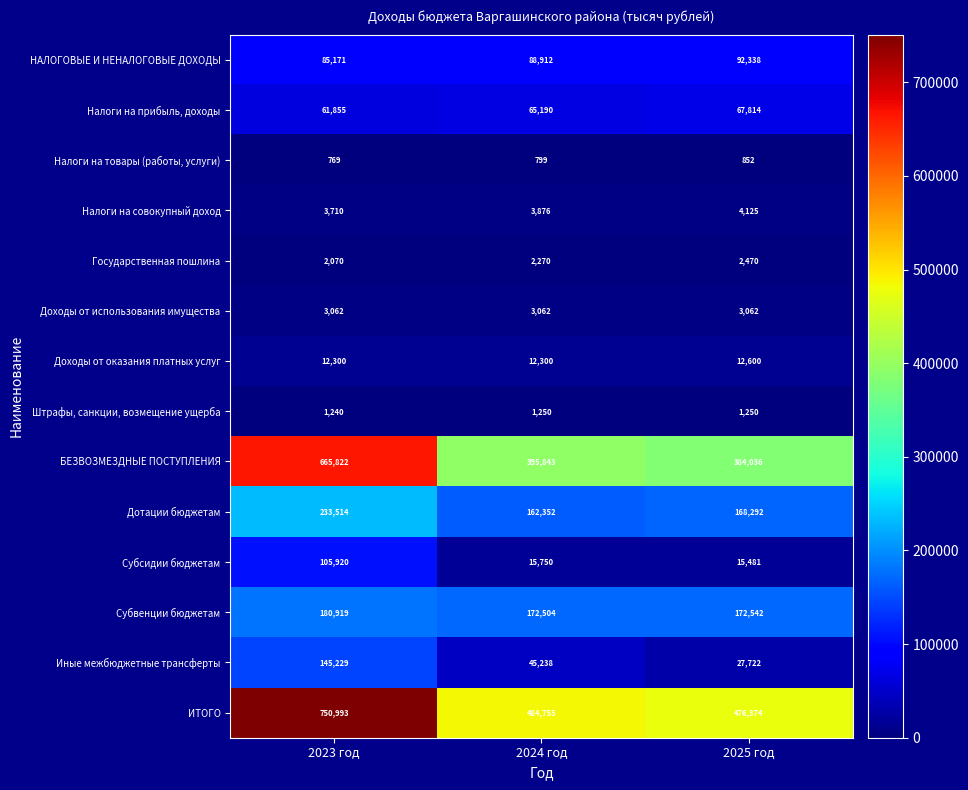

Which series changed the most between 2023 год and 2024 год?

БЕЗВОЗМЕЗДНЫЕ ПОСТУПЛЕНИЯ